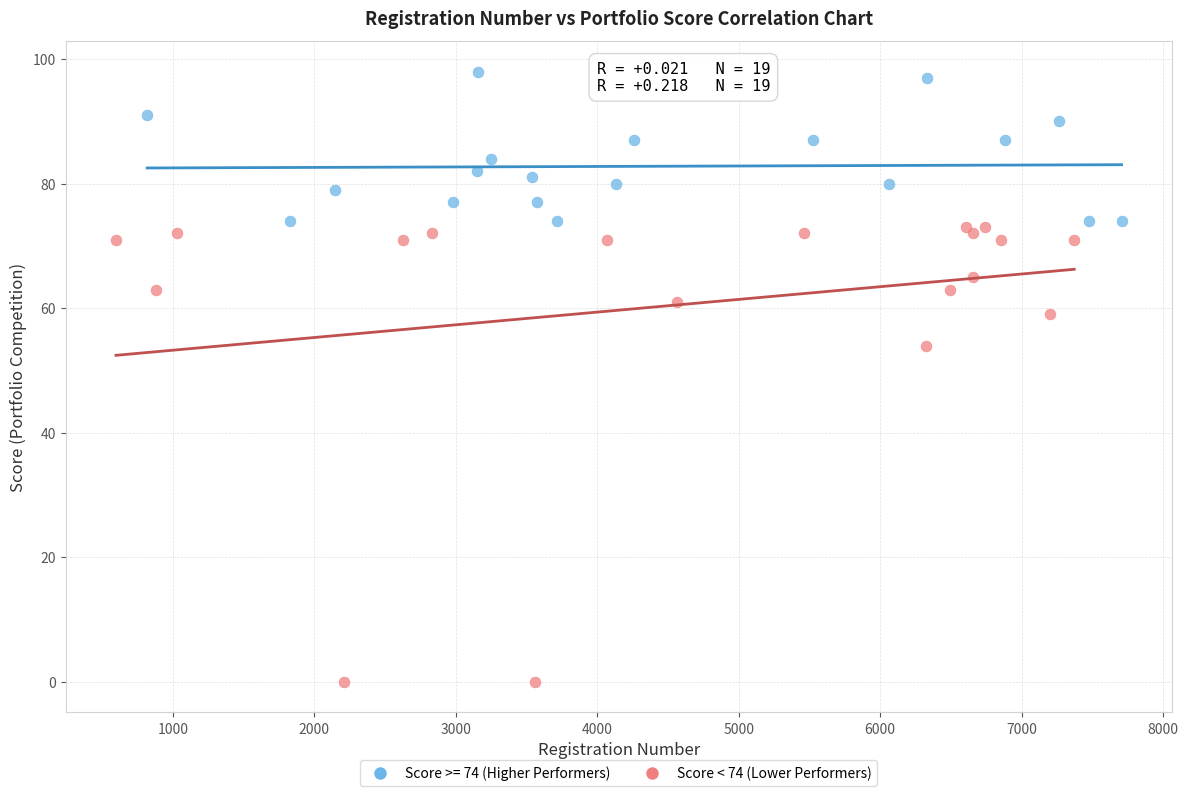

Which series contains the highest Y value?

Score >= 74 (Higher Performers)